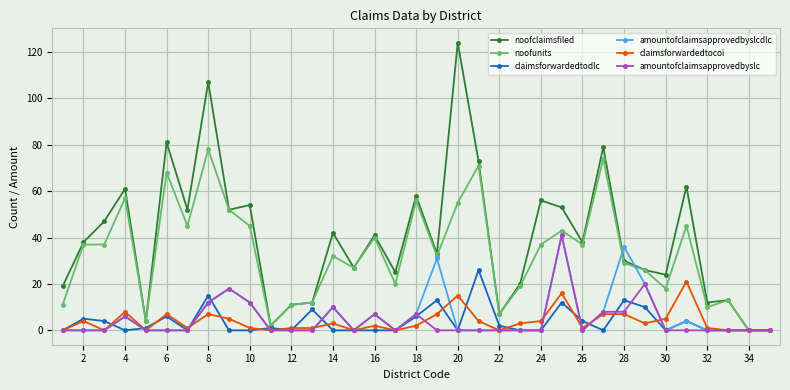

True or false: noofclaimsfiled has more than 0 points higher than both neighbors.

True